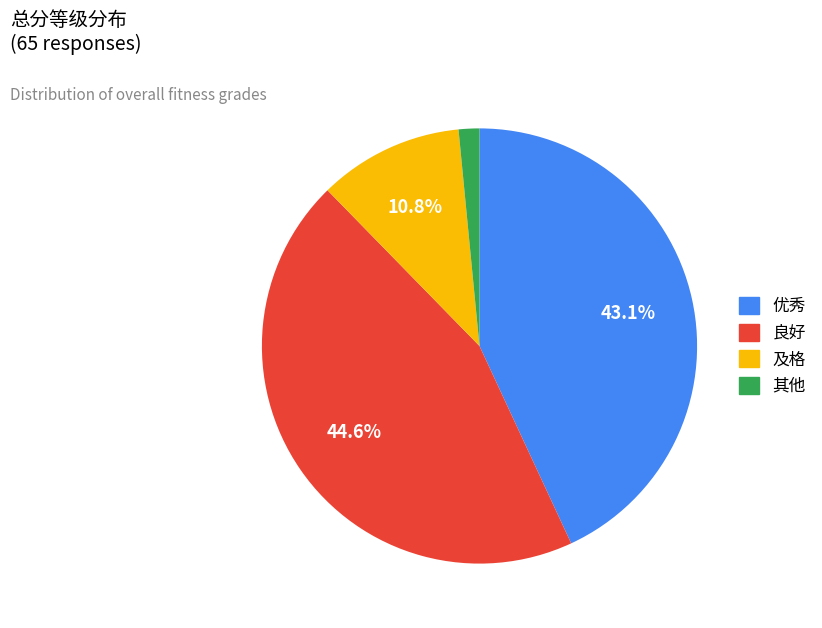

To the nearest percent, what is the average slice percentage?

25%